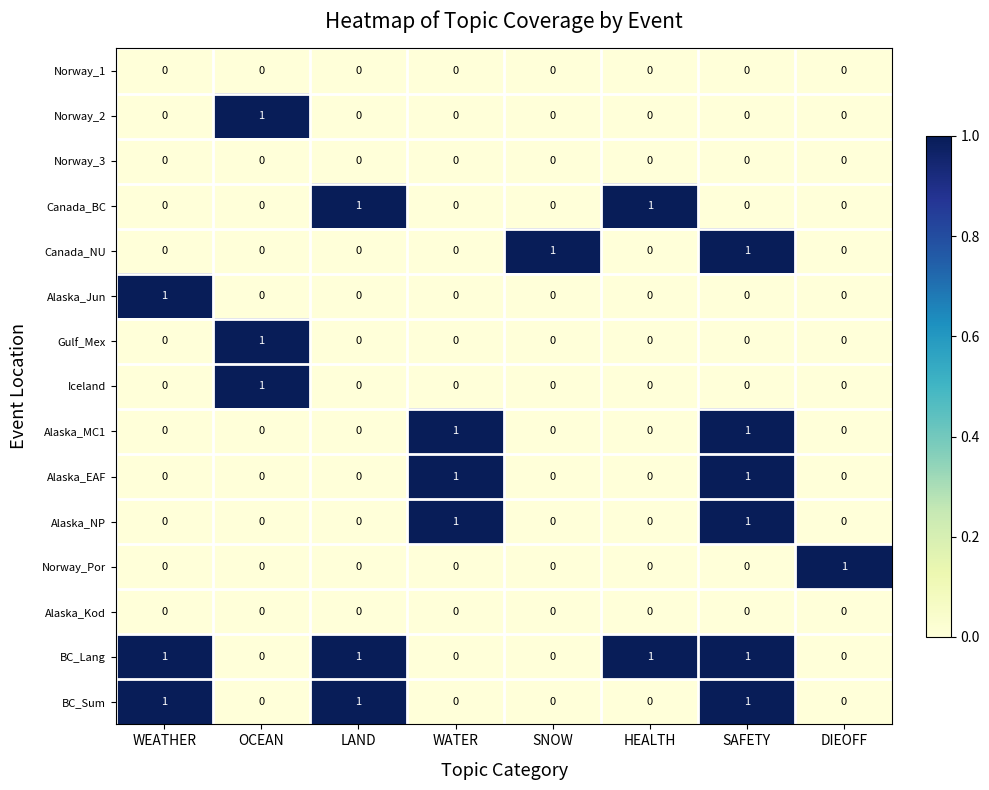

How many Alaska_Jun values are between 0 and 1?

8